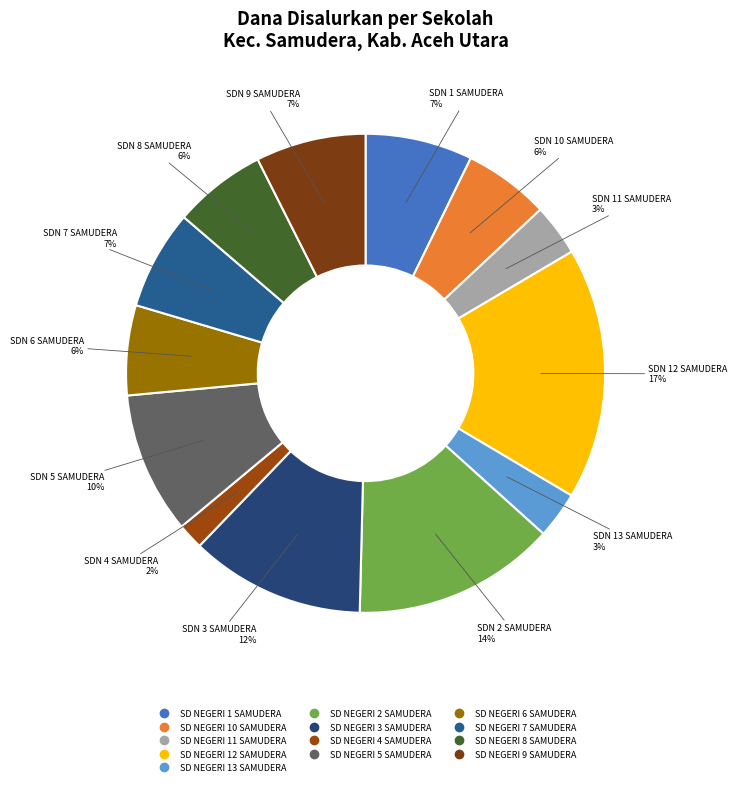

How many slices are in this pie chart?

13